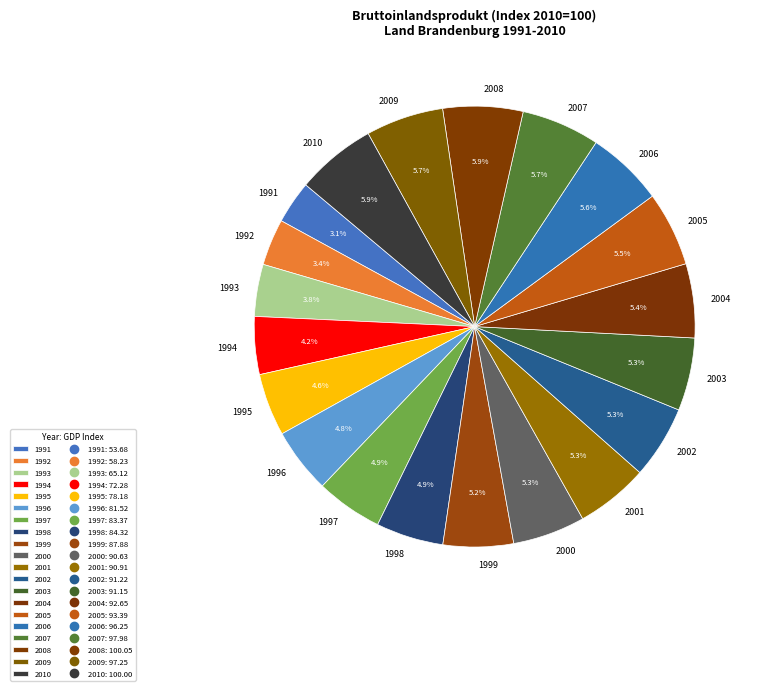

How many segments does this pie chart have?

20